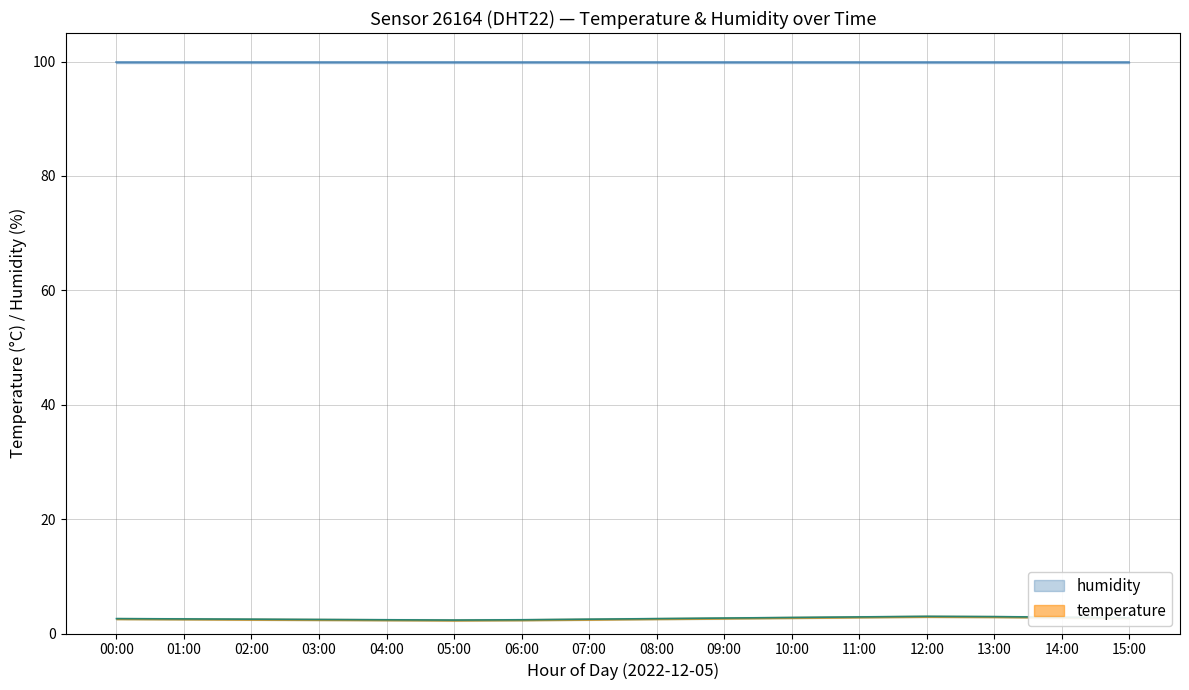

The chart shows a value of 2.6 at 00:00. True or false?

True